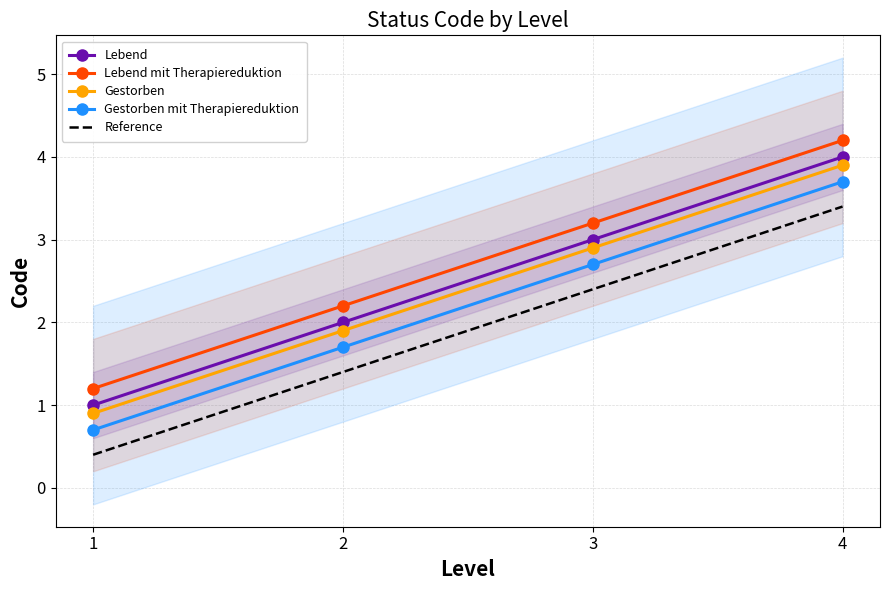

What is the total value across all series at 4?

19.2